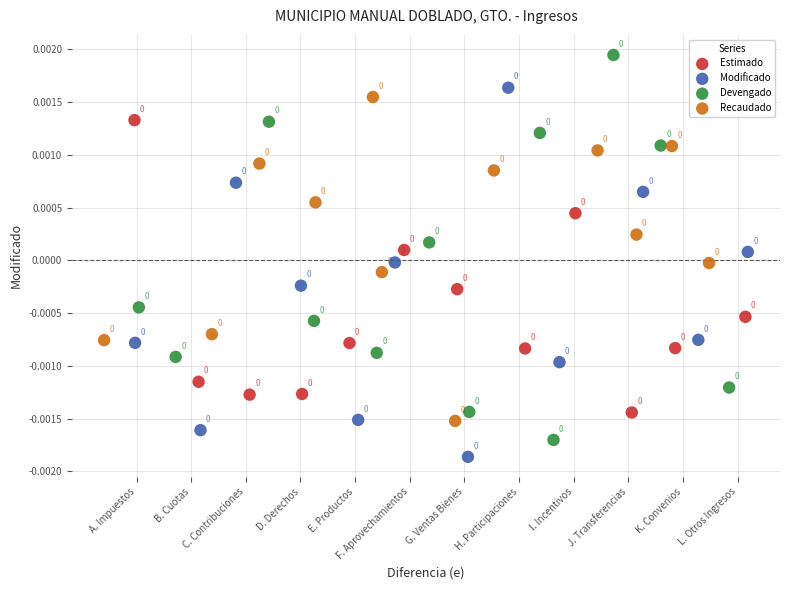

Which series has the largest Y range (max minus min)?

Devengado